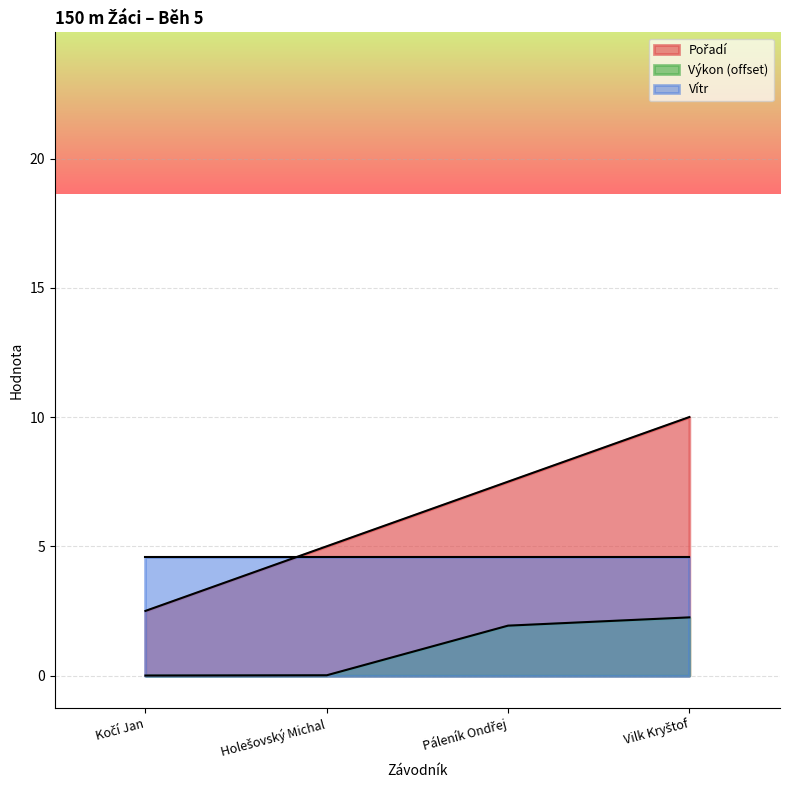

True or false: Vítr and Výkon (offset) cross at least once.

False